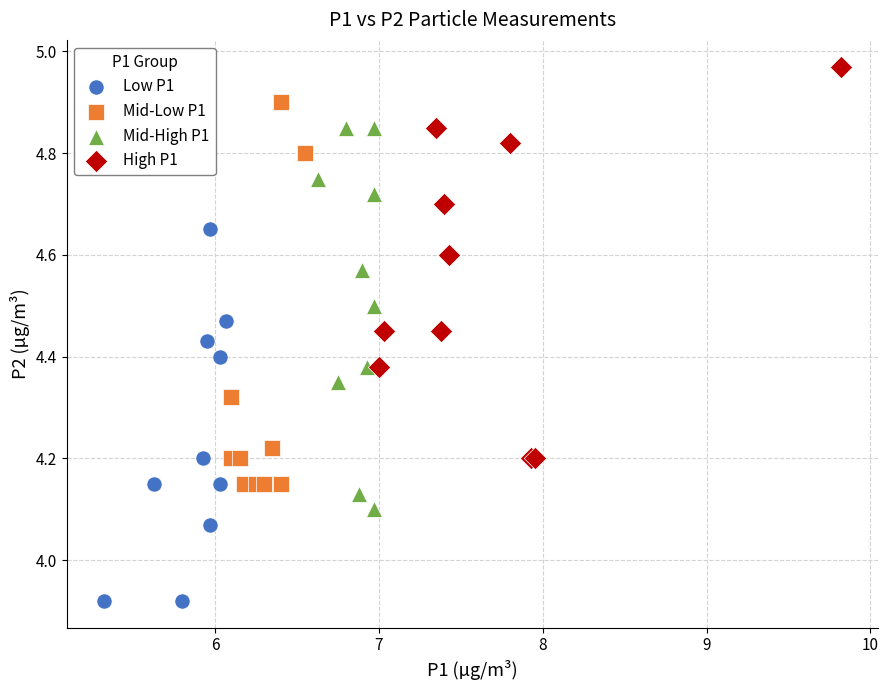

Which series reaches the maximum Y coordinate?

High P1